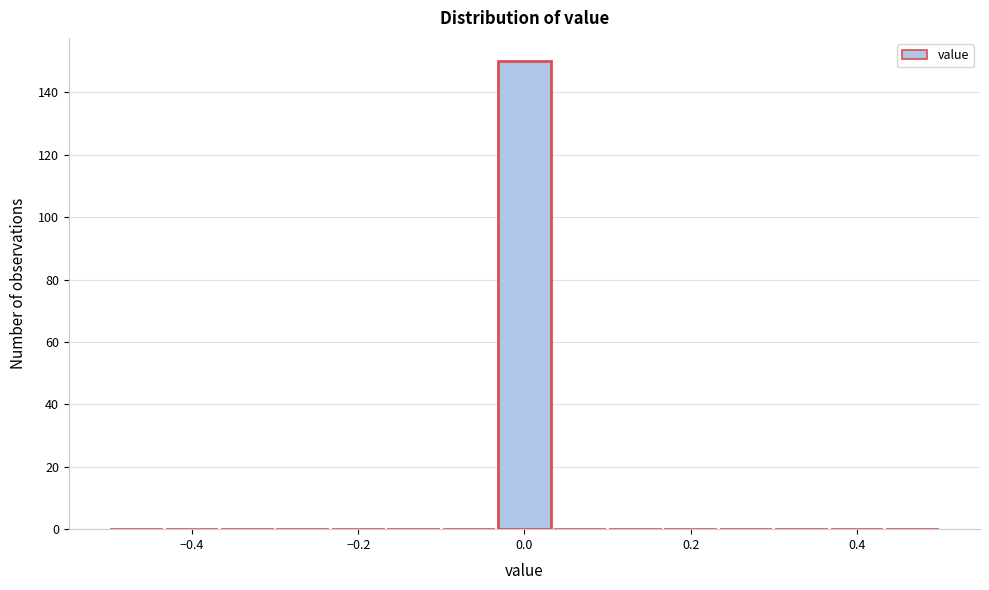

Read against the x-axis, roughly where is the centre of the tallest bar?

0.00